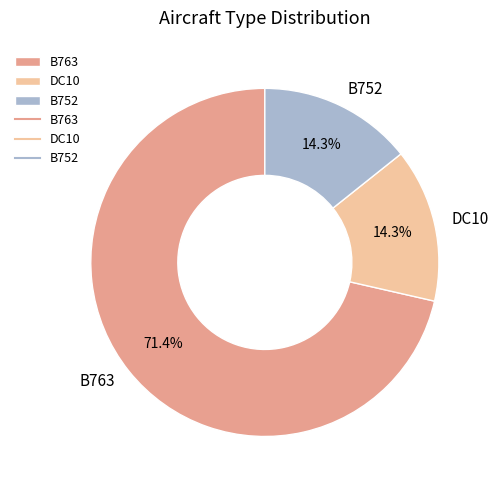

To the nearest percent, what portion does B752 represent?

14%